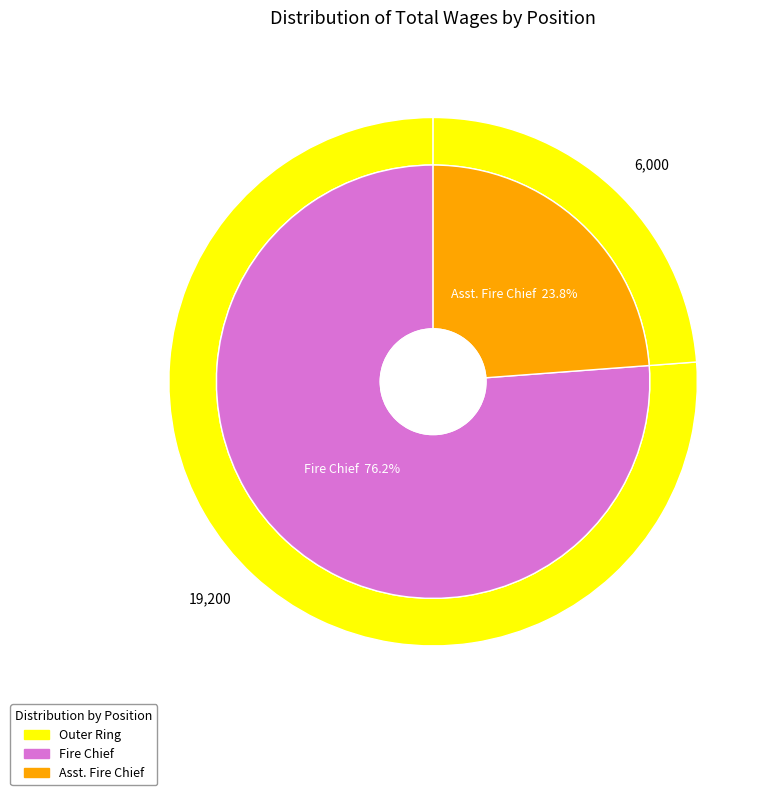

Does Fire Chief account for over 50% of the chart?

Yes